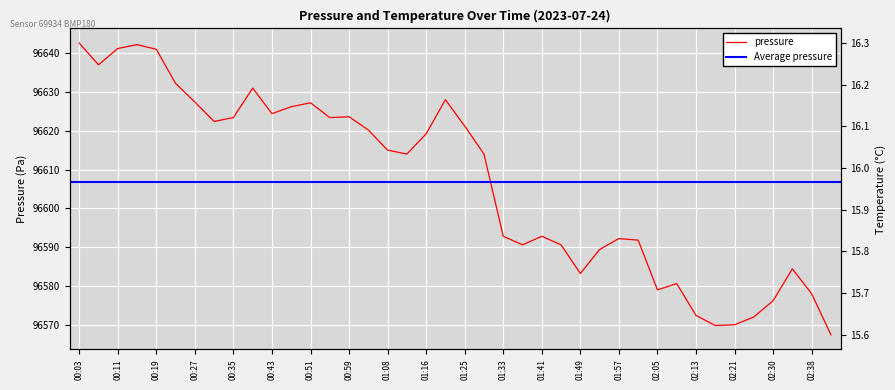

How many data points in pressure are less than 96615?

20